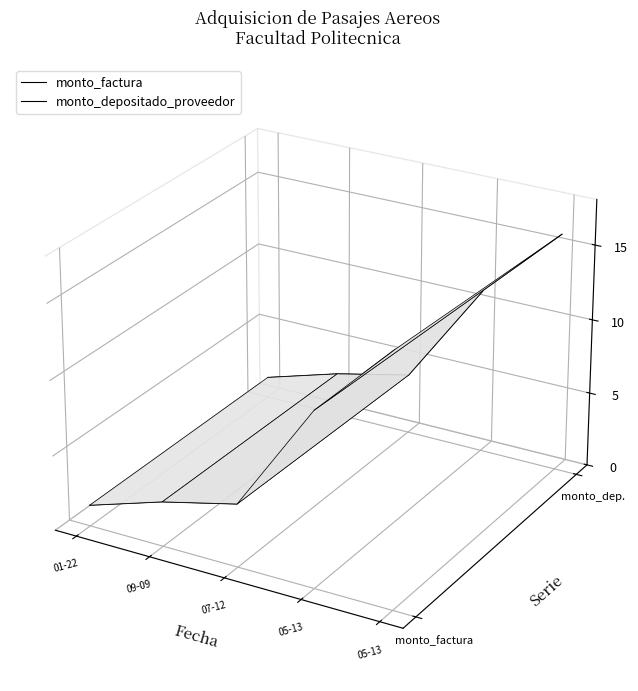

True or false: monto_factura has a value of 0.0 at 05-13.

False